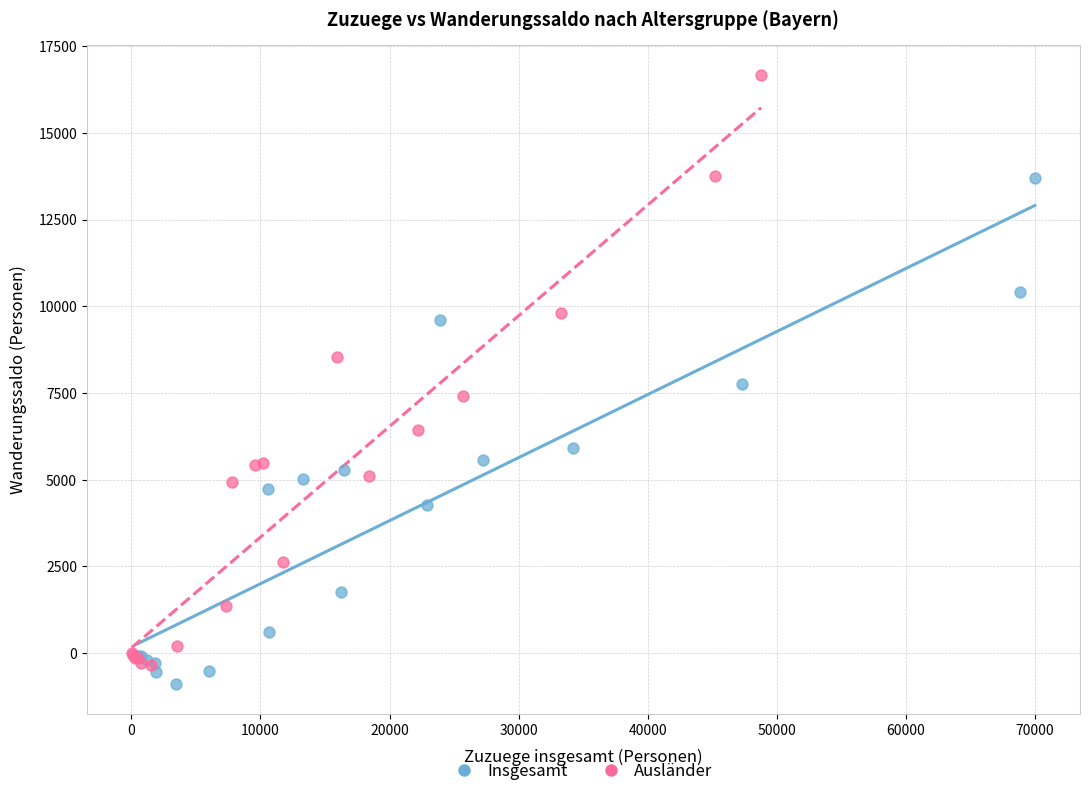

What are all the series names shown in the legend?

Insgesamt, Ausländer